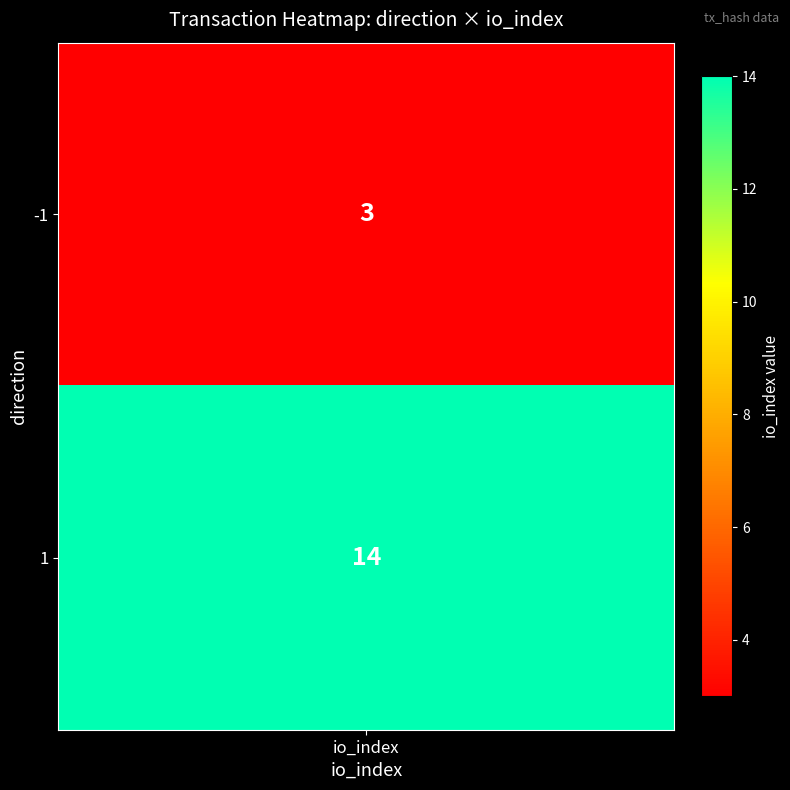

Reading left to right, list all the values displayed in this chart.

-1=3	1=14